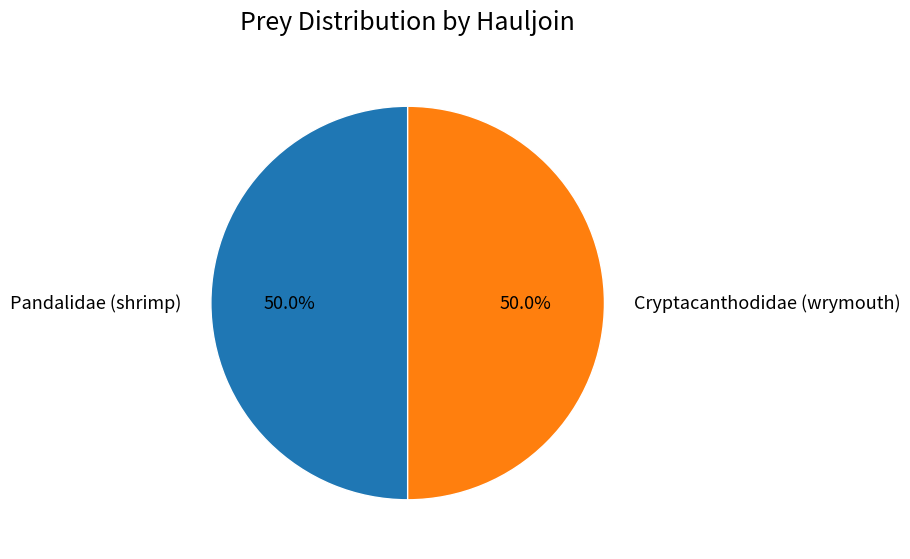

Approximately how many times larger is the value at Pandalidae (shrimp) compared to Cryptacanthodidae (wrymouth)?

1.0